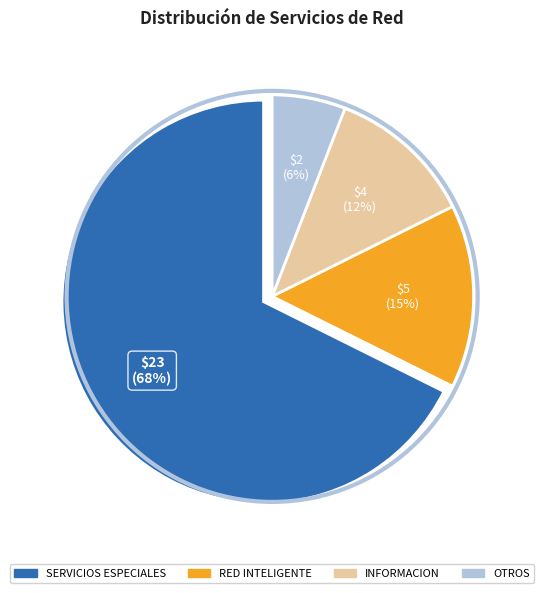

To the nearest percent, what is the average slice percentage?

25%